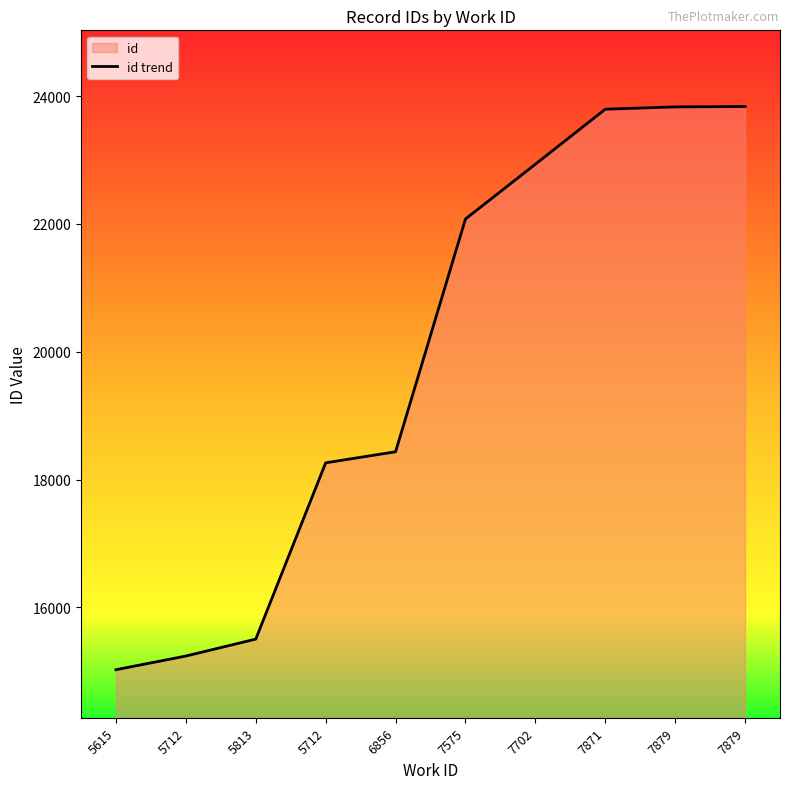

Is it true that the value at 7575 is 22078?

True